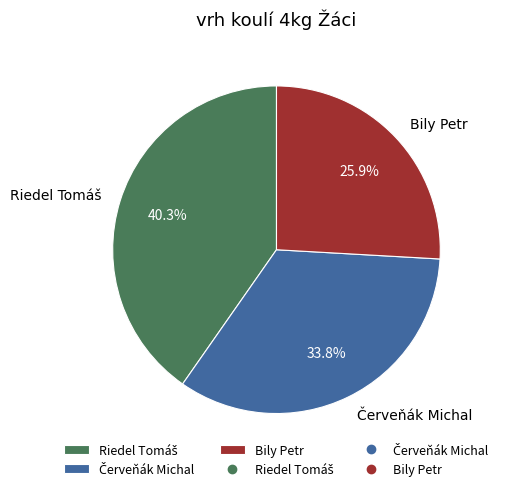

Which slice is the smallest?

Bily Petr